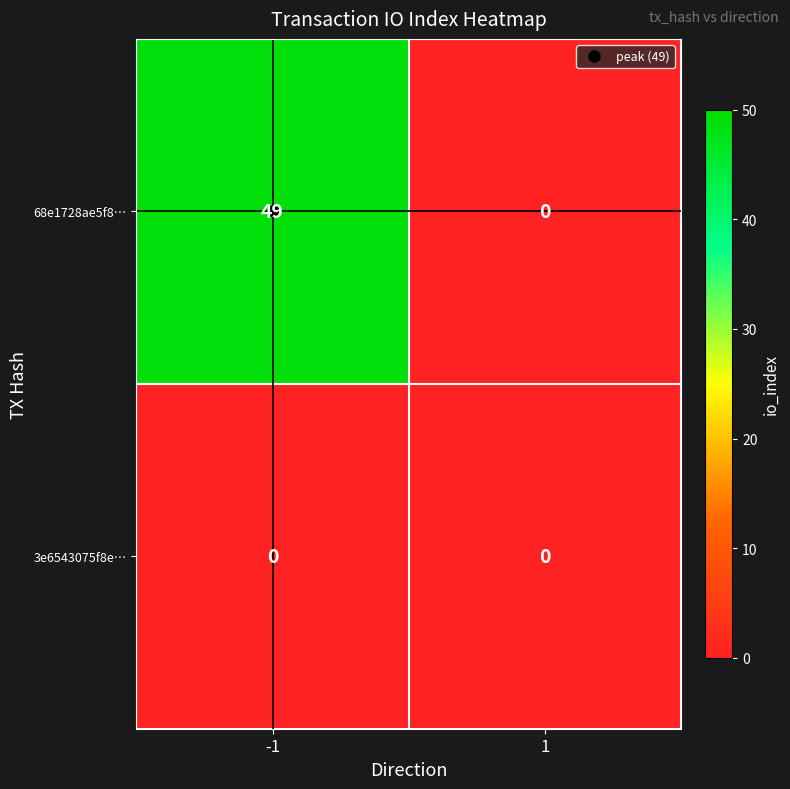

Rank the series at -1 from lowest to highest value.

3e6543075f8e…, 68e1728ae5f8…